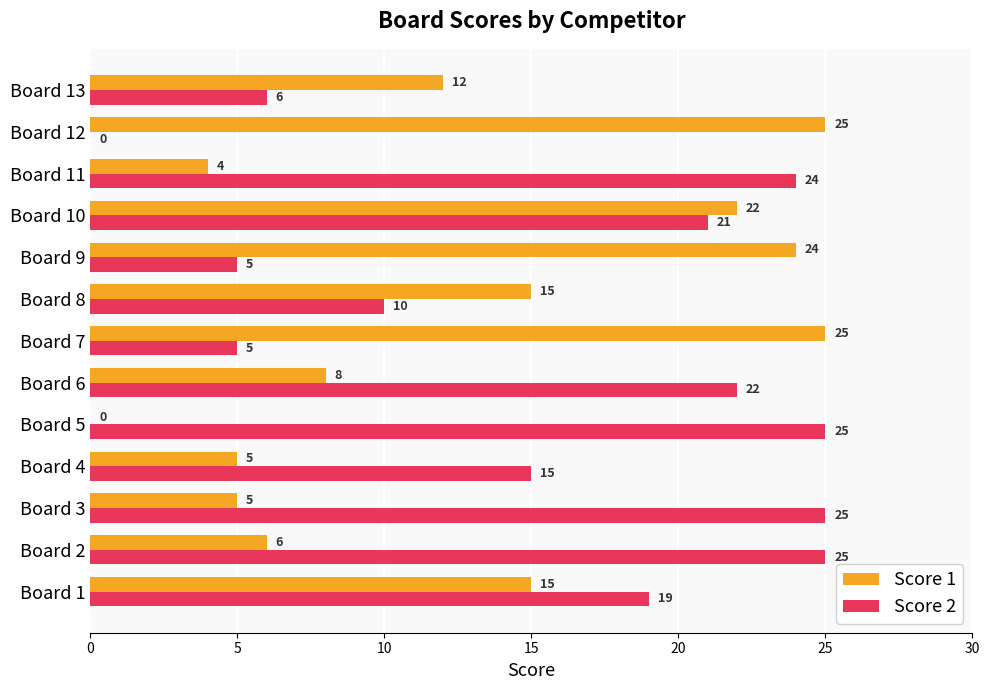

What is the average value of the Score 2 series?

16